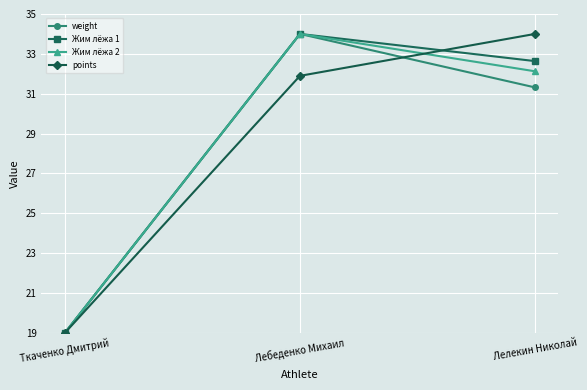

The points series shows 33.2 at Ткаченко Дмитрий. True or false?

False